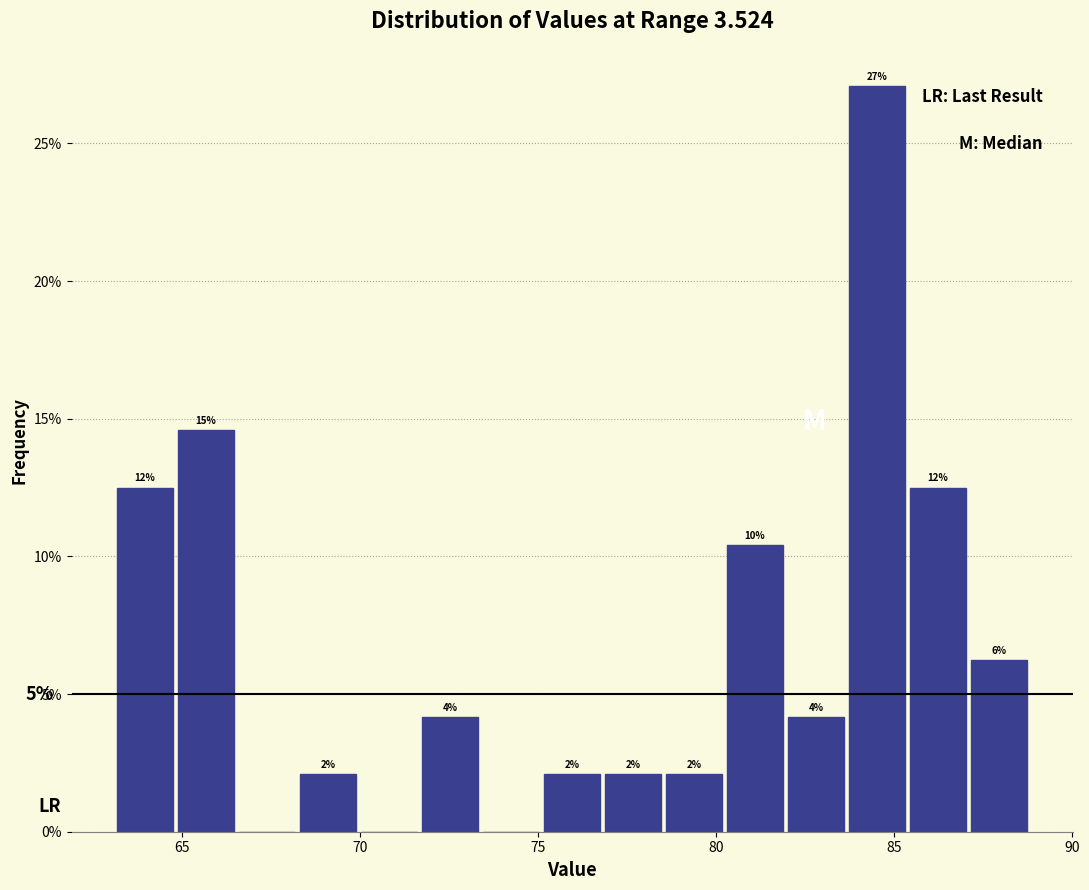

Read against the x-axis, roughly where is the centre of the tallest bar?

84.5